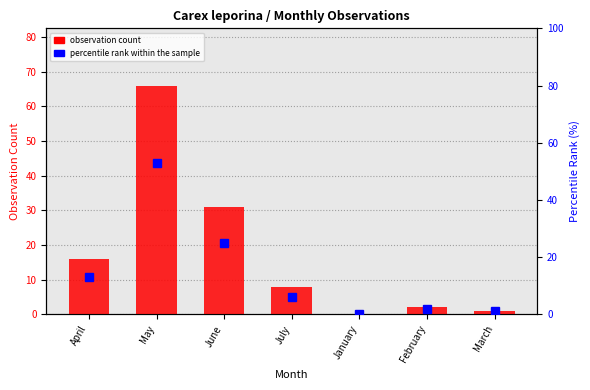

Reading right to left, list all the values displayed in this chart.

observation count: 1	2	0	8	31	66	16
percentile rank within the sample: 1	2	0	6	25	53	13